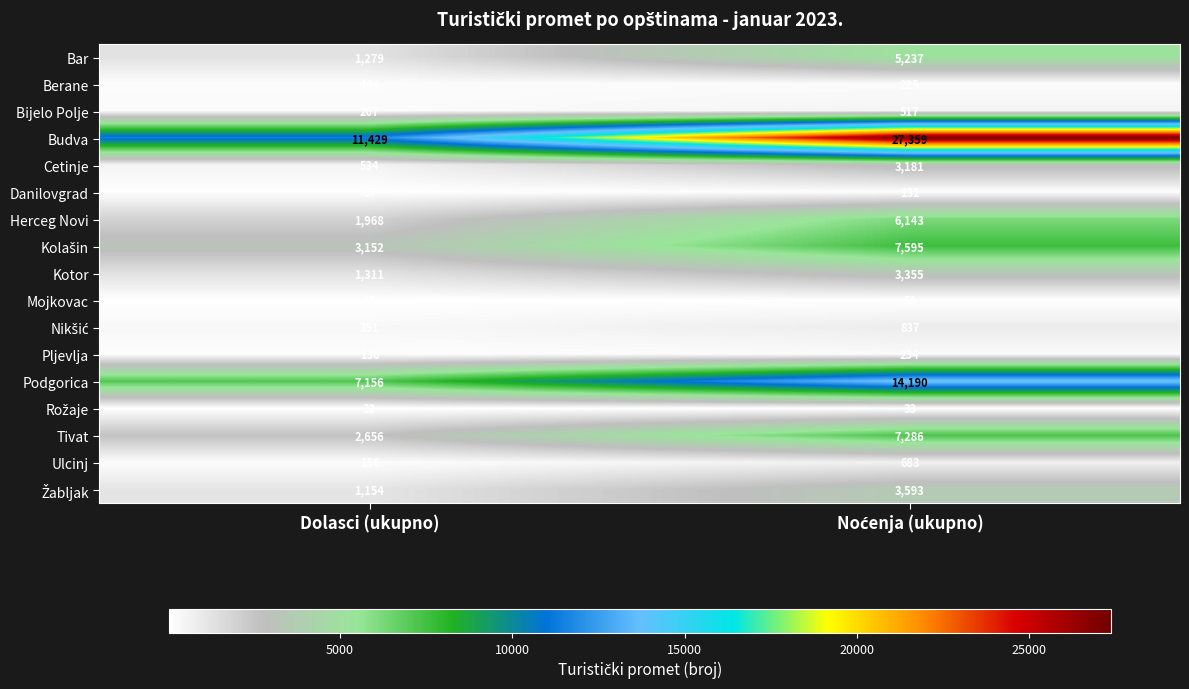

Which series has the largest total across all categories?

Budva